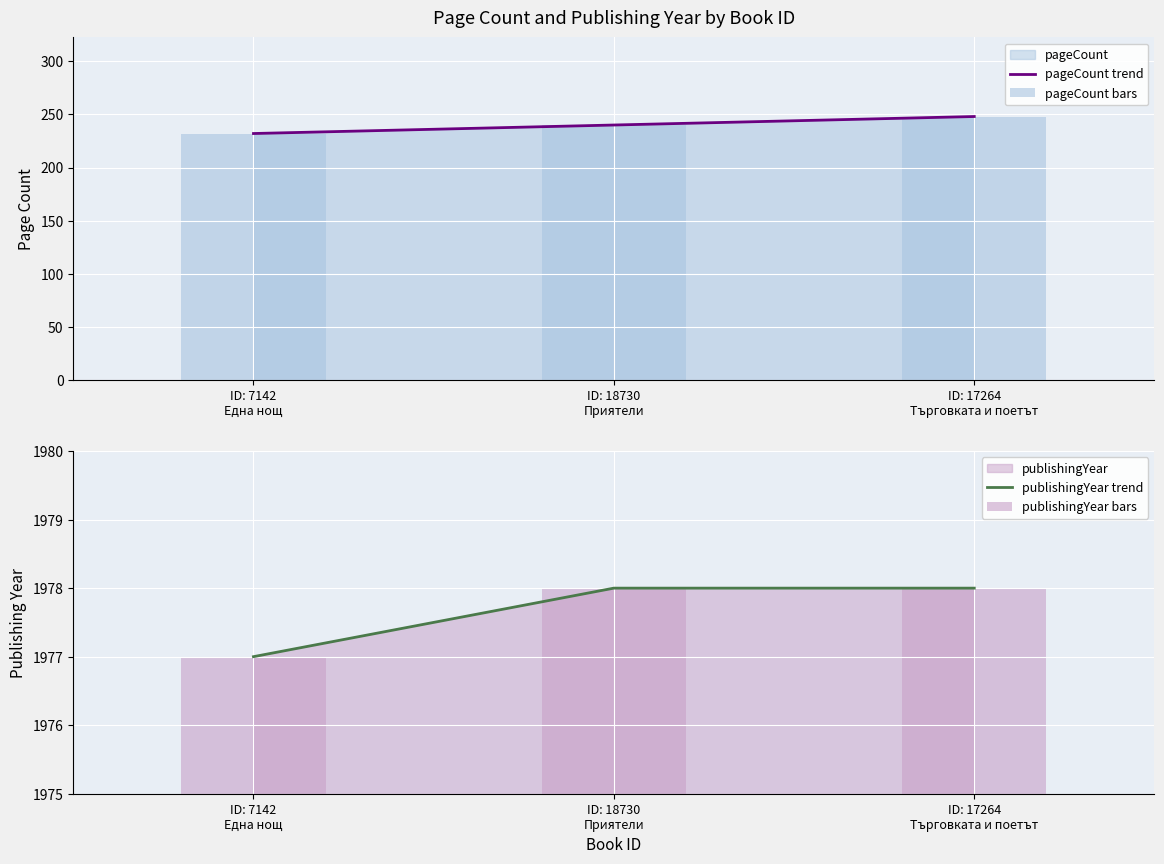

Does the chart contain stacked bars?

No